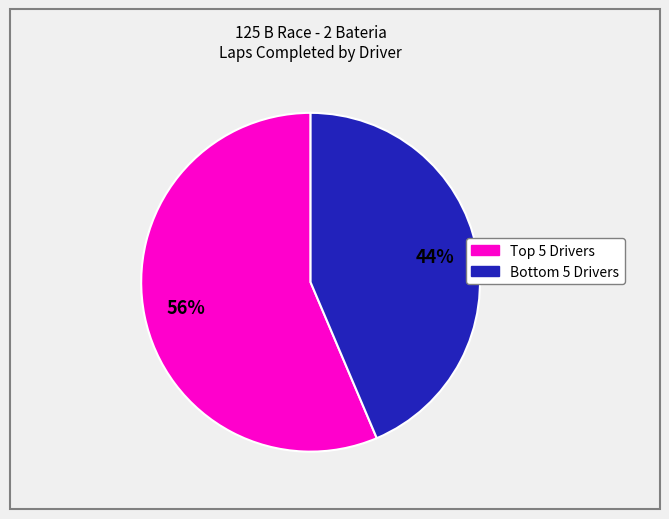

To the nearest percent, what is the average slice percentage?

50%